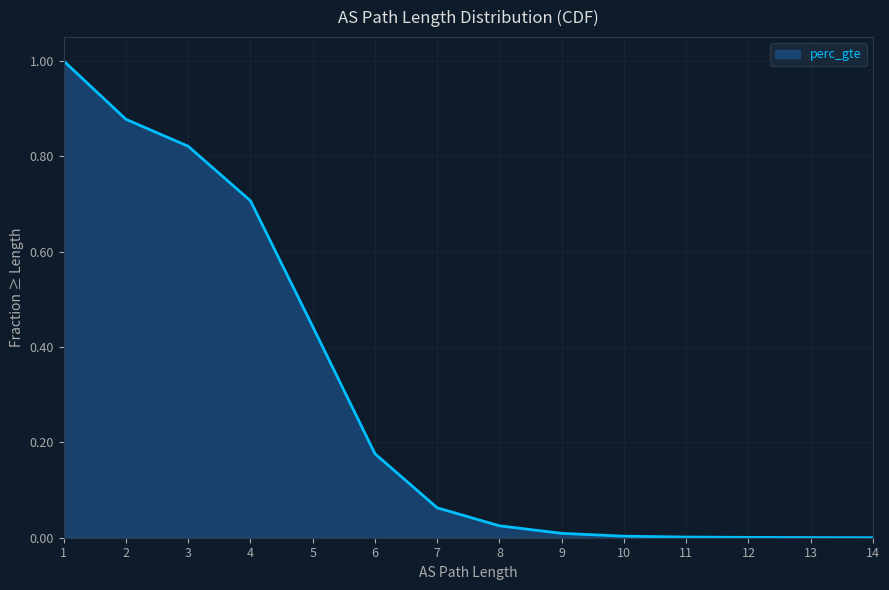

What value does the data have at 4?

0.7